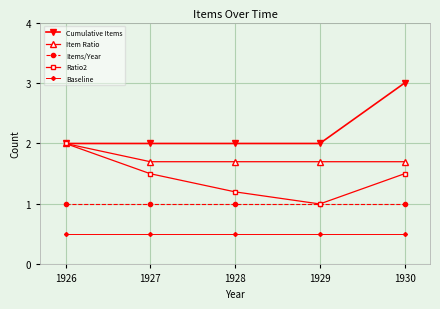

True or false: Item Ratio has a value of 0.9 at 1927.

False